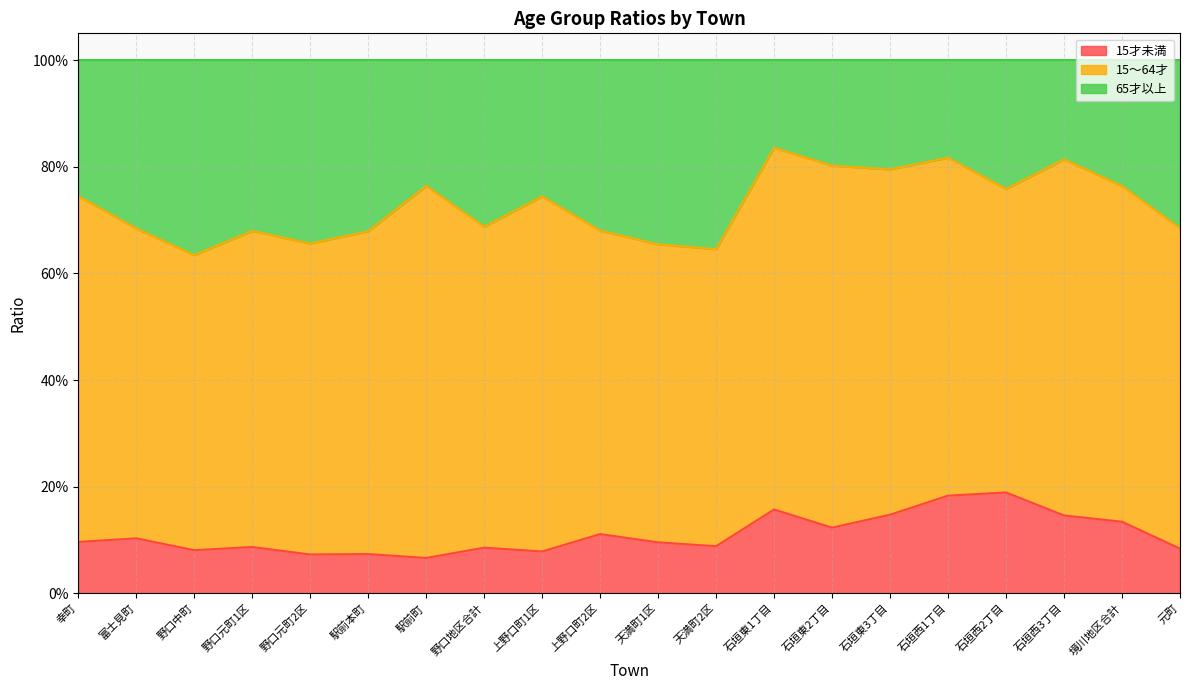

True or false: 65才以上 has more than 1 points higher than both neighbors.

True